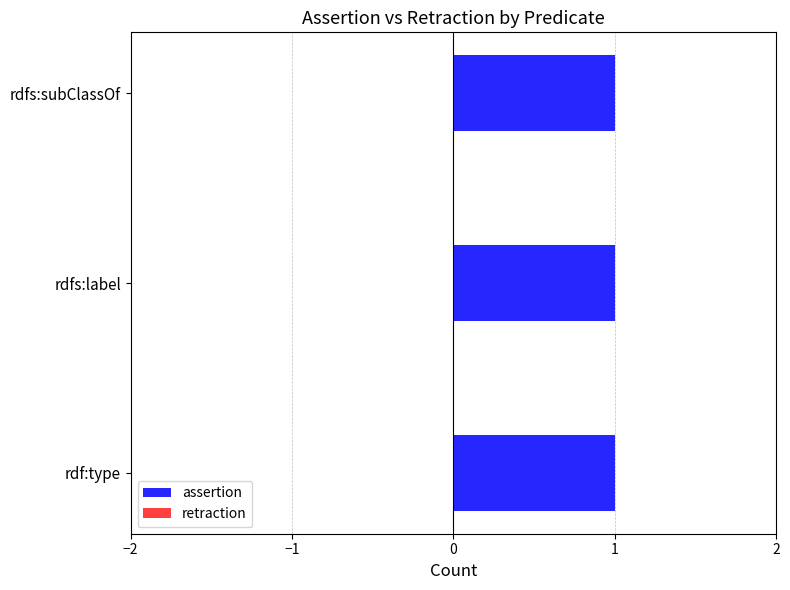

At rdf:type, list the series in order from largest to smallest.

assertion, retraction